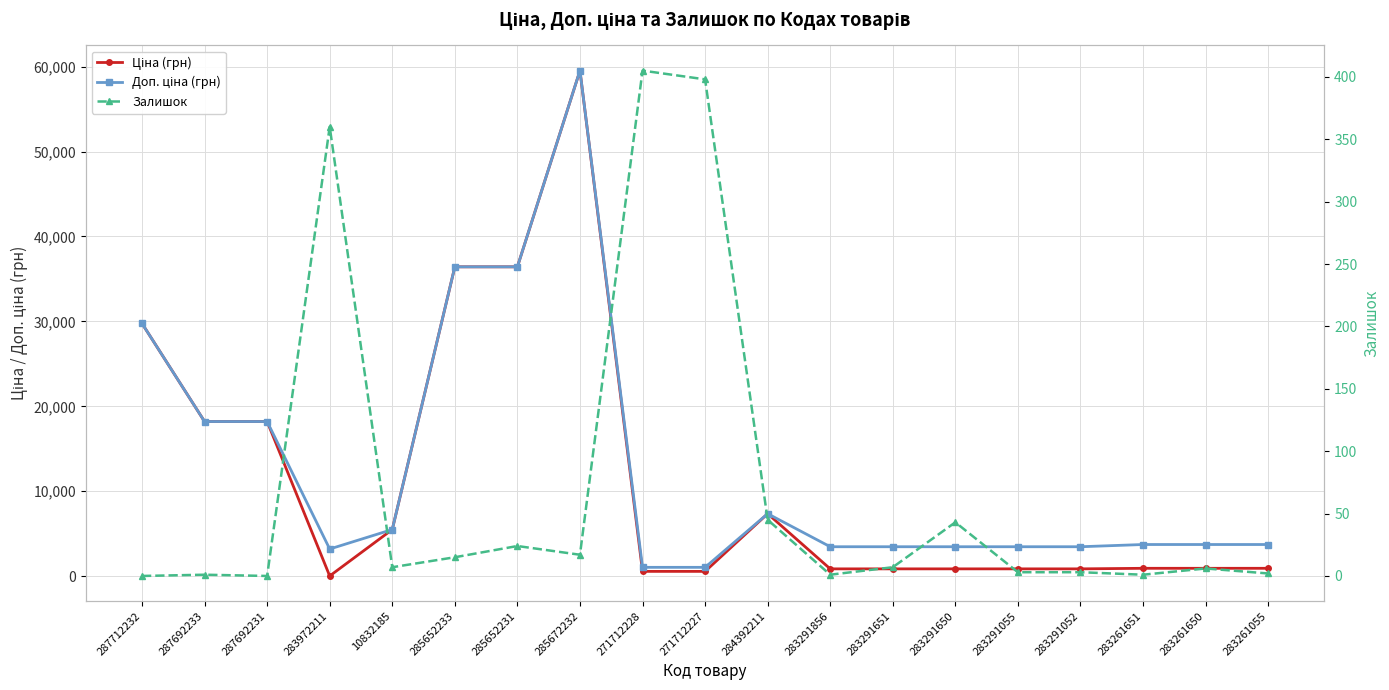

In Доп. ціна (грн), how many points are lower than both neighbors (excluding endpoints)?

1